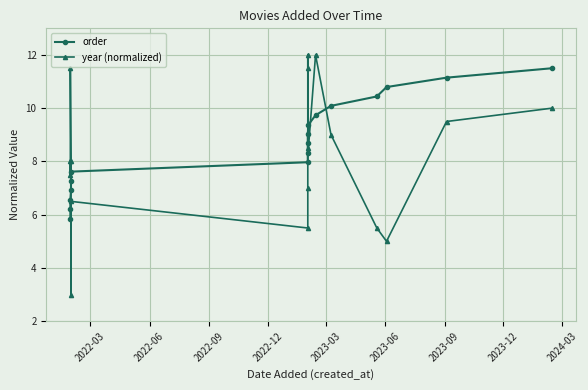

How many interior local valleys does the year (normalized) series have?

5